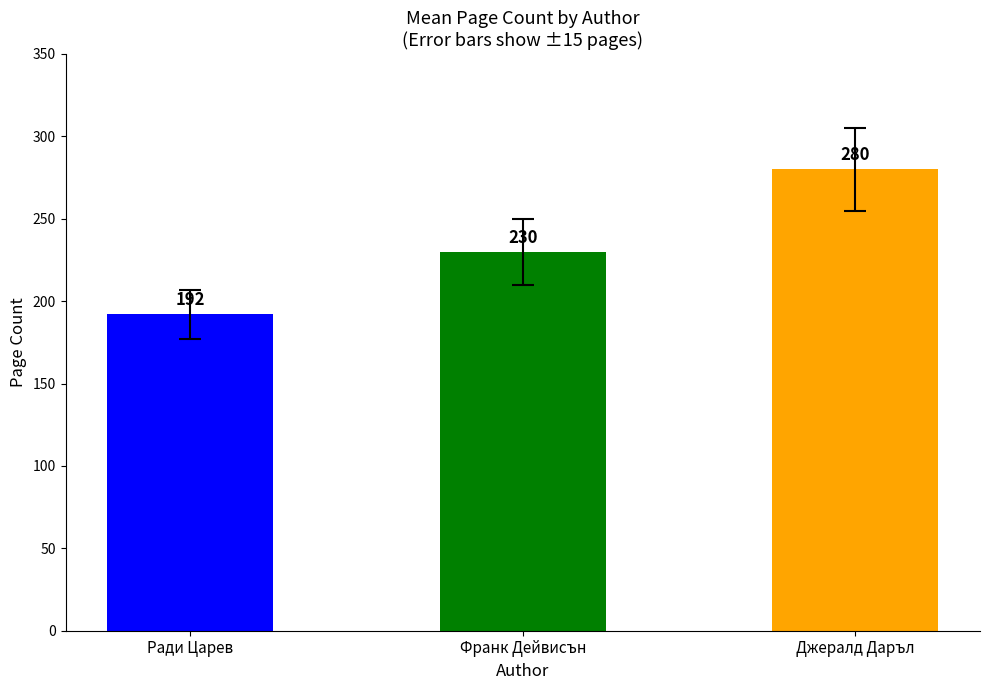

Which has a higher value, Франк Дейвисън or Джералд Даръл?

Джералд Даръл